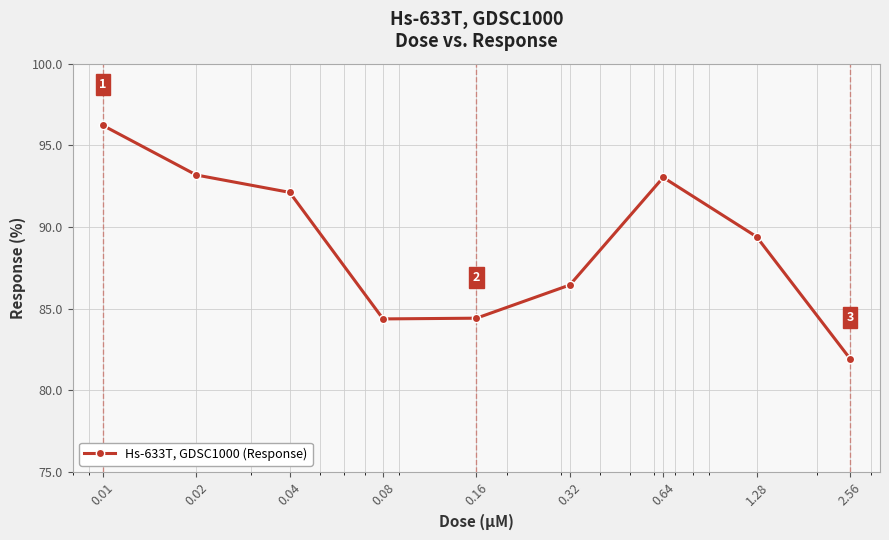

How many interior local valleys (lower than both neighbors) does the data have?

1